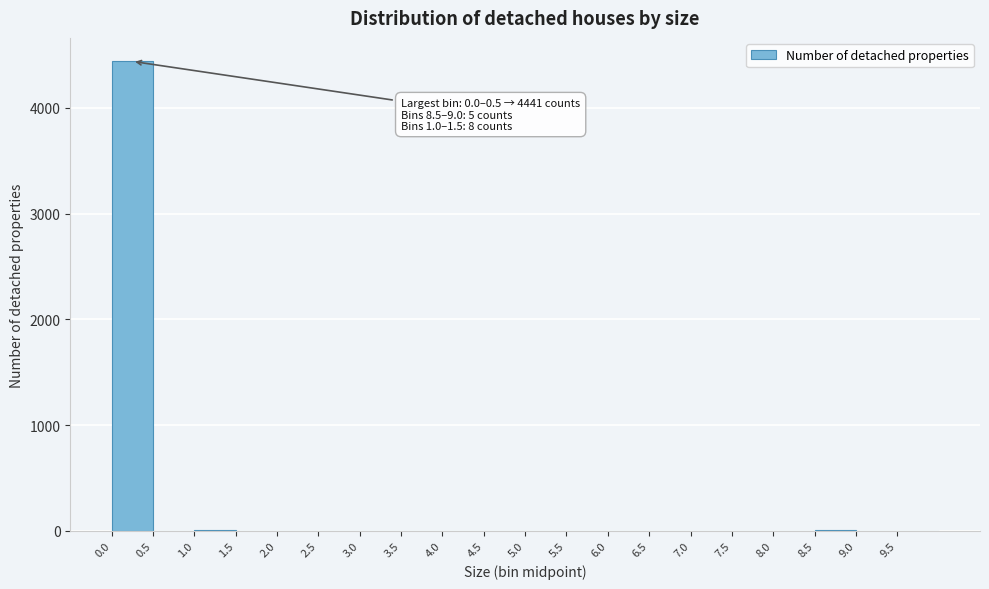

Over which range of the x-axis is the bar tallest?

0.0 to 0.5